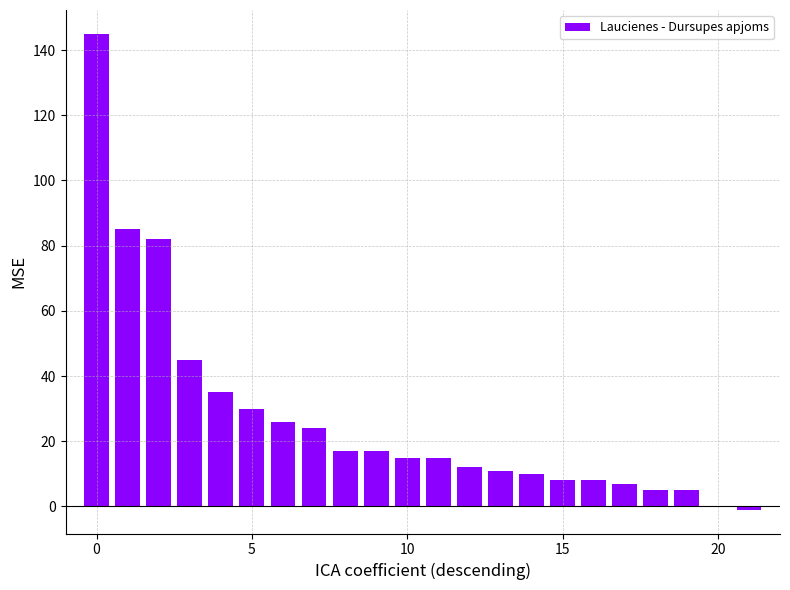

What is the greatest value displayed?

145